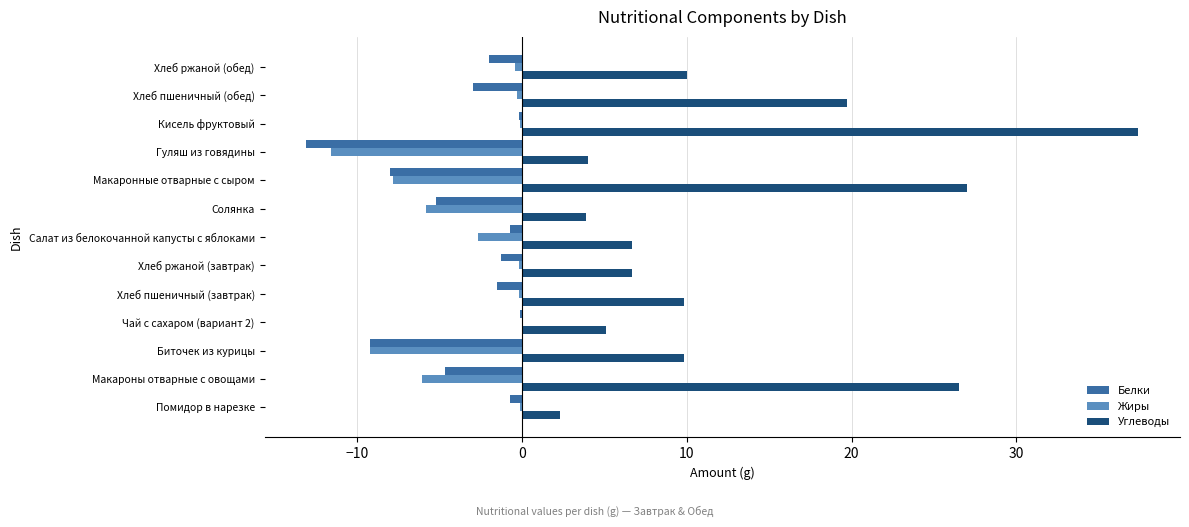

True or false: Углеводы has a value of 27.0 at Макаронные отварные с сыром.

True